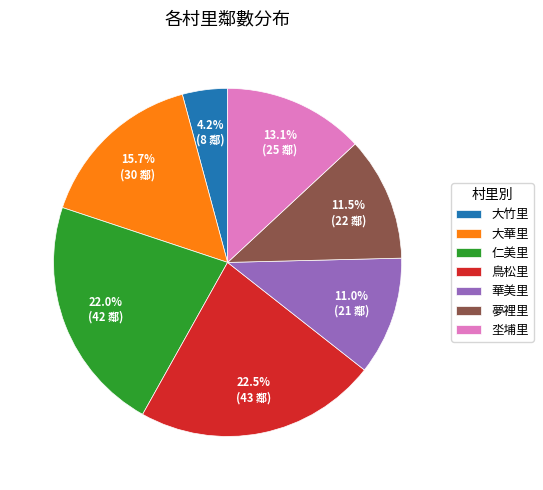

To the nearest percent, what percentage of the pie is 仁美里?

22%